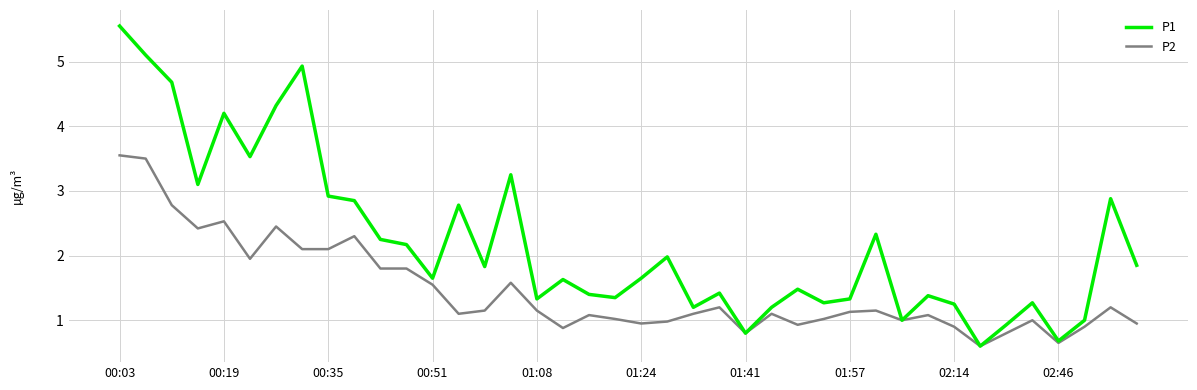

What is the average value of the P2 series?

1.5